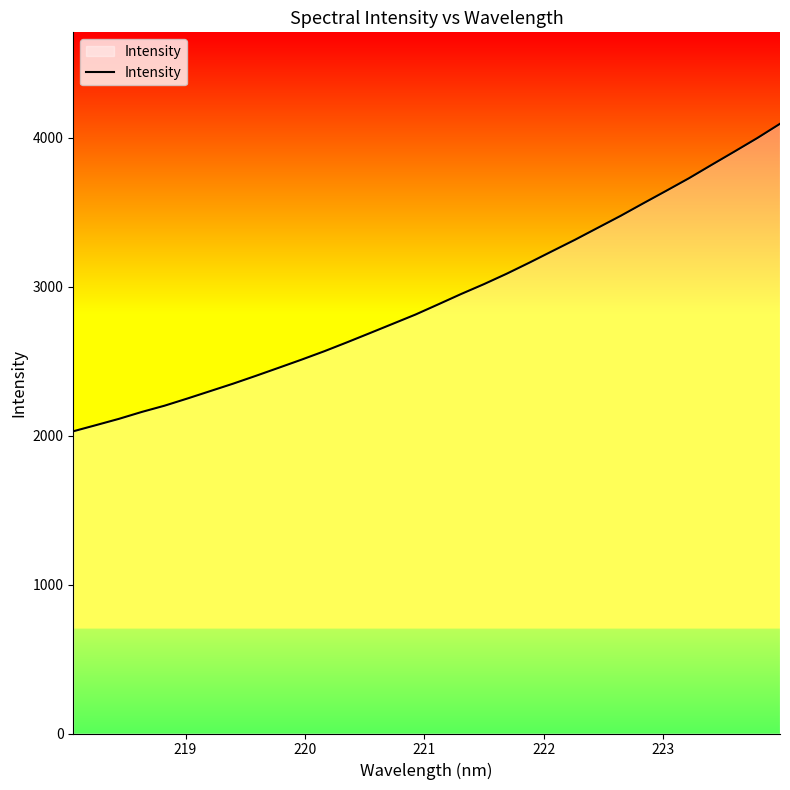

What is the maximum value shown in the chart?

4092.6